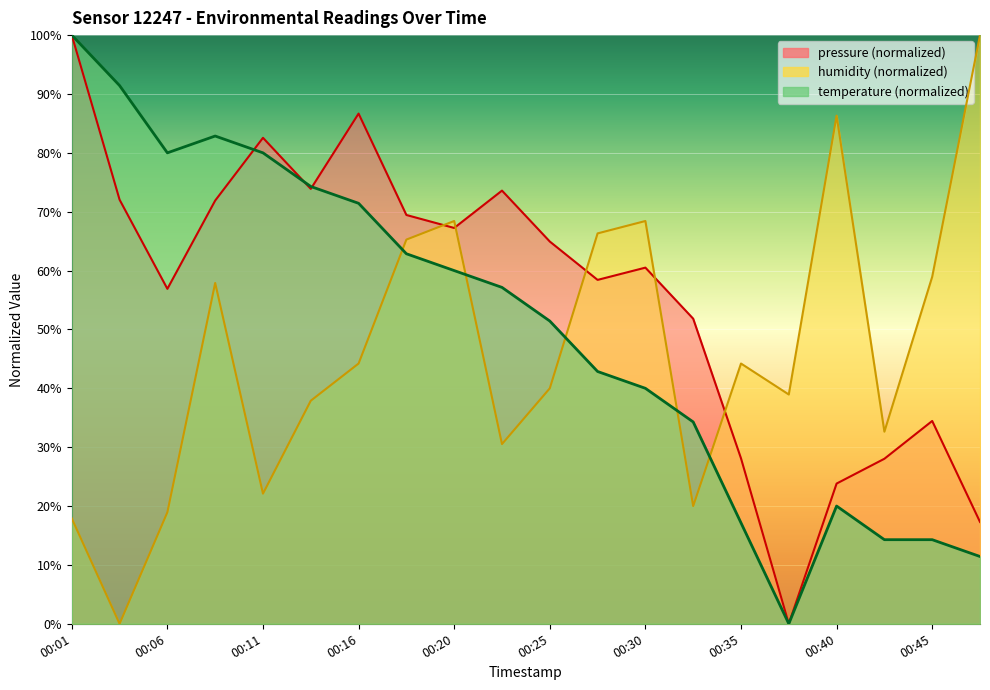

How many values in humidity are above zero?

19